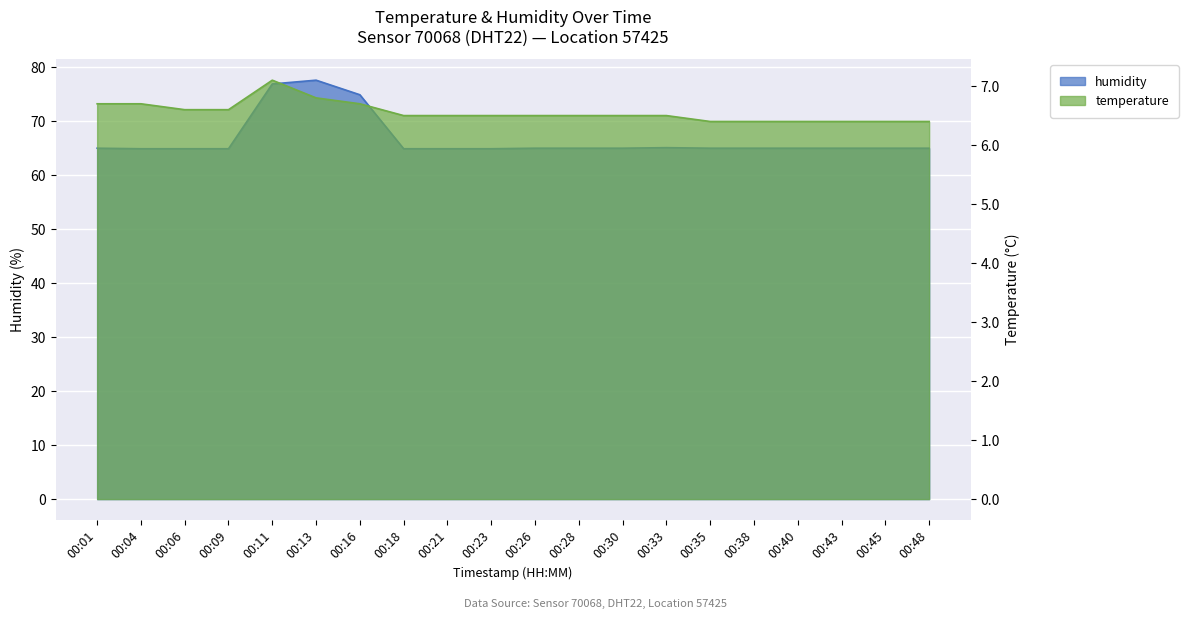

Which category has the lowest value across all series?

00:35